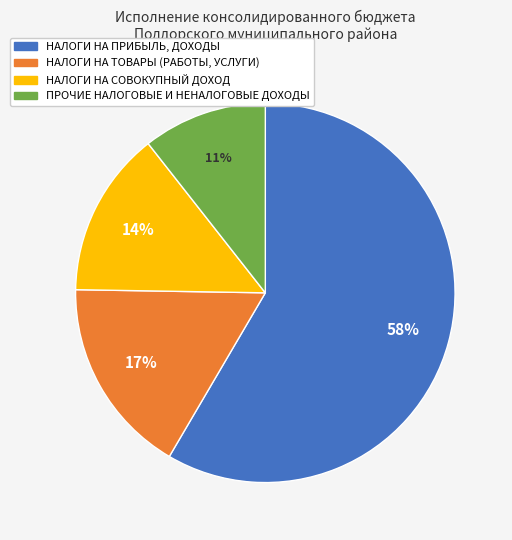

Which category has the smallest portion of the pie?

ПРОЧИЕ НАЛОГОВЫЕ И НЕНАЛОГОВЫЕ ДОХОДЫ